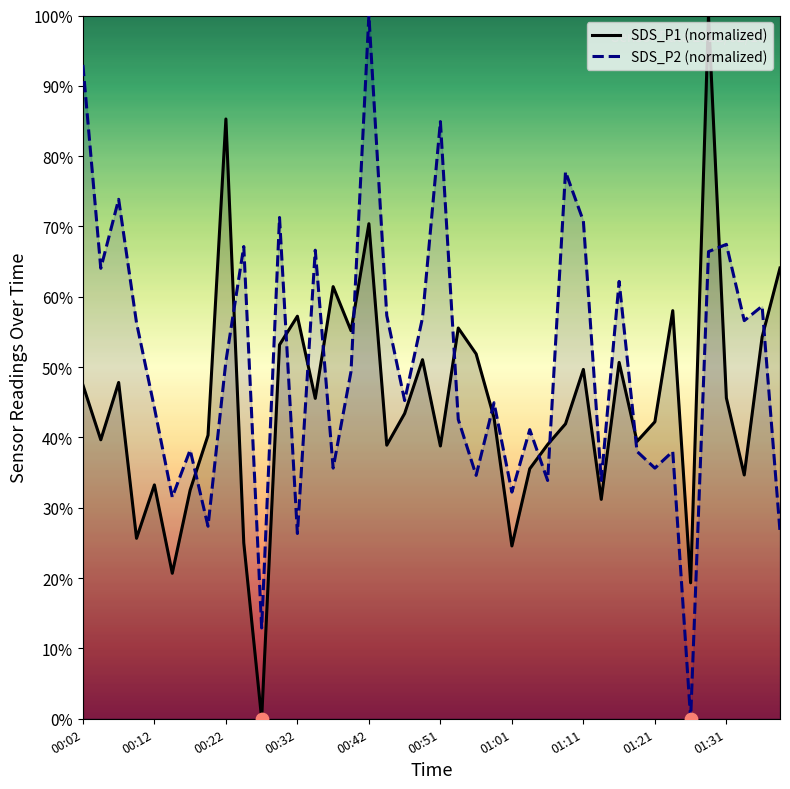

What is the total value across all series at 00:32?

83.6